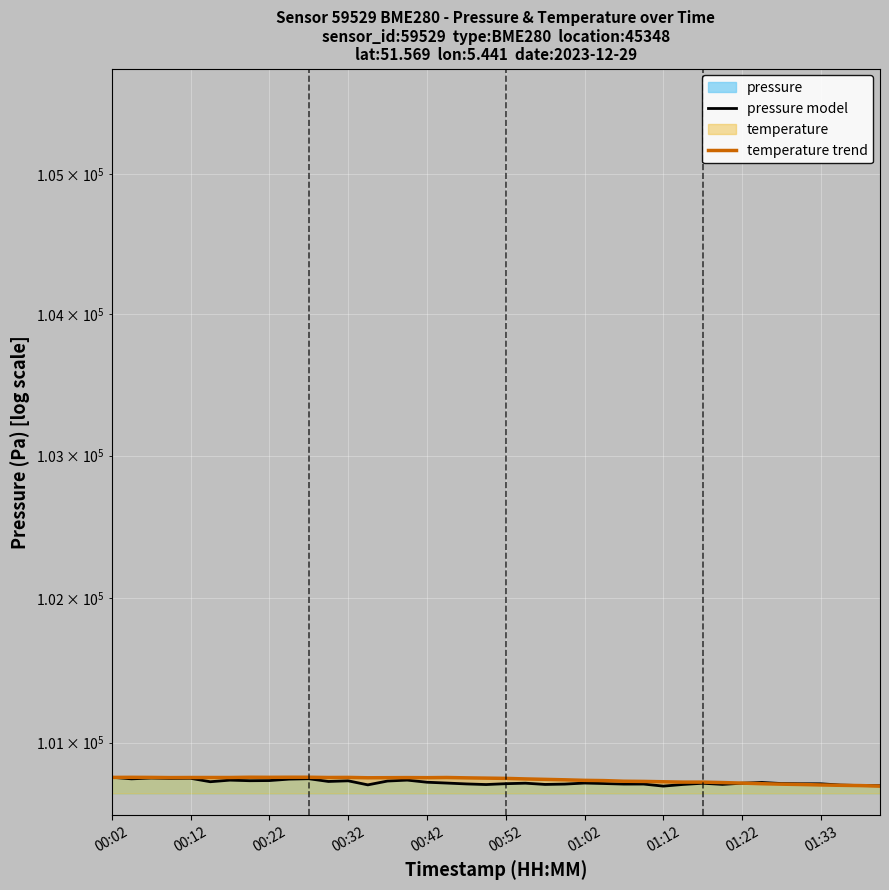

How many values in the temperature trend series are below 100754?

20